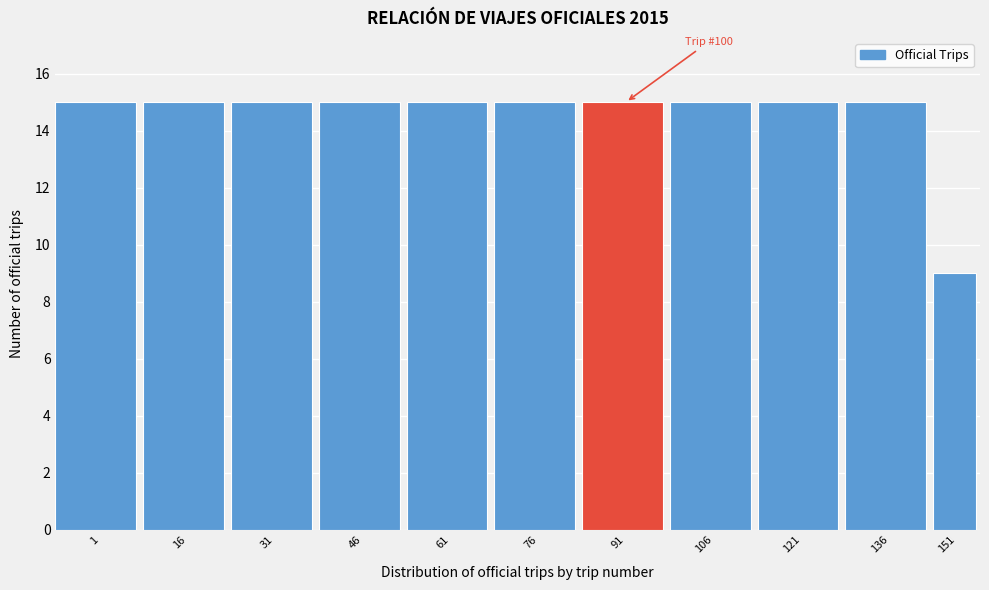

Reading left to right, list all the values displayed in this chart.

1=15	16=15	31=15	46=15	61=15	76=15	91=15	106=15	121=15	136=15	151=9